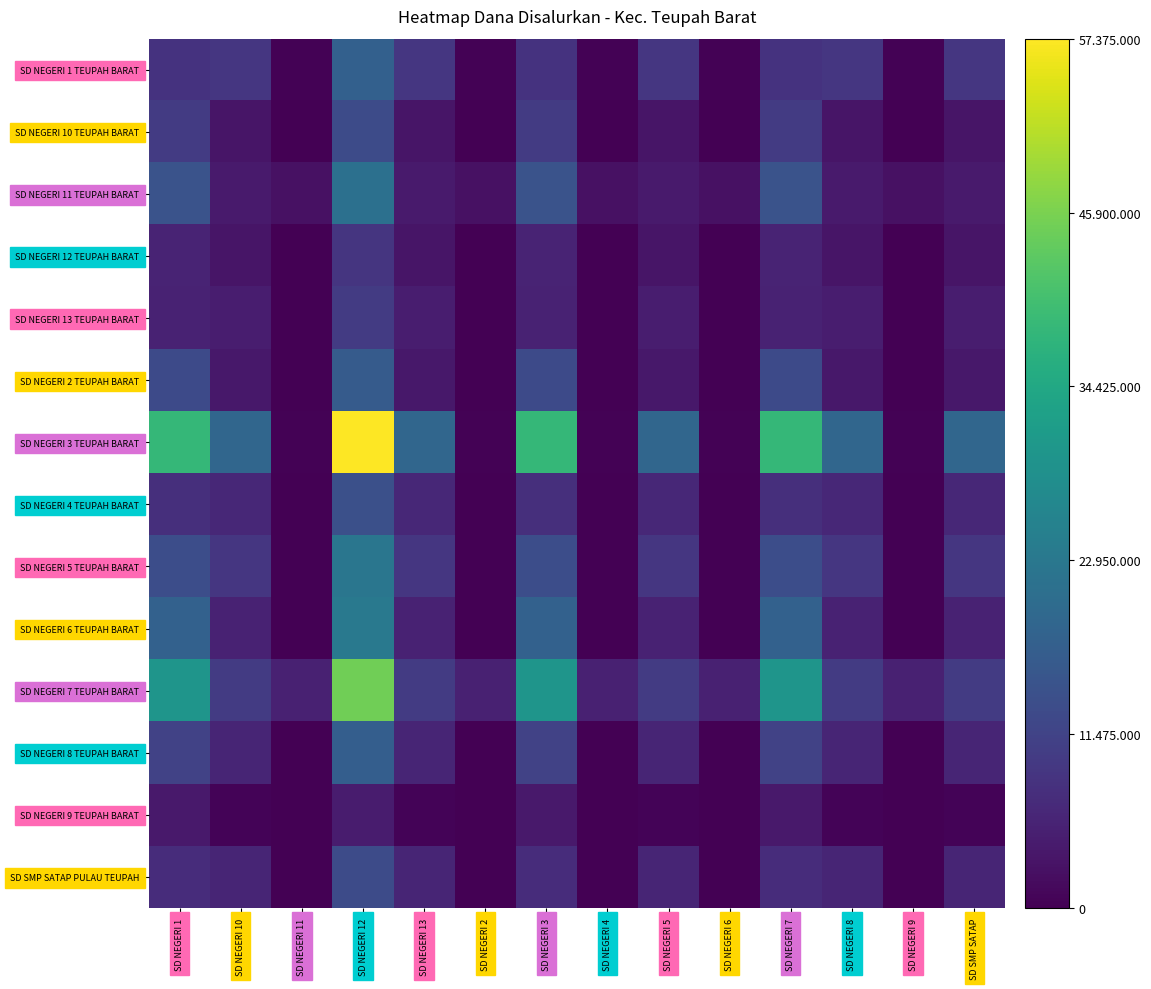

Which category has the highest value across all series?

SD NEGERI 12